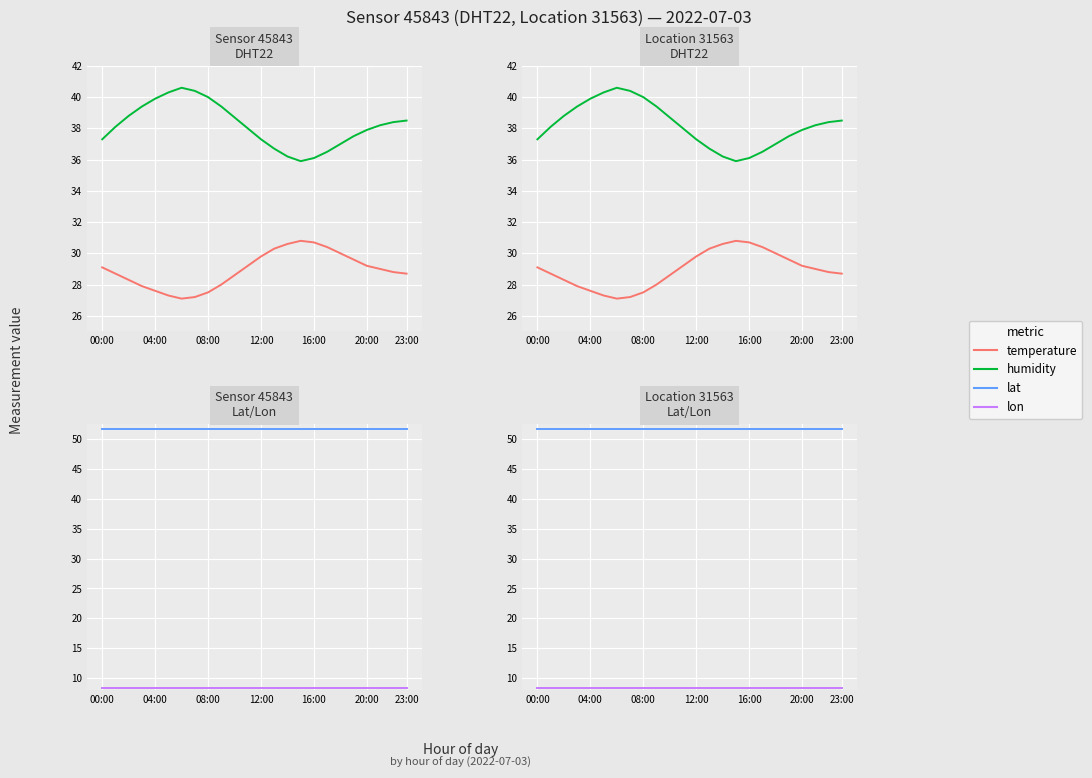

Which category has the highest value across all series?

00:00